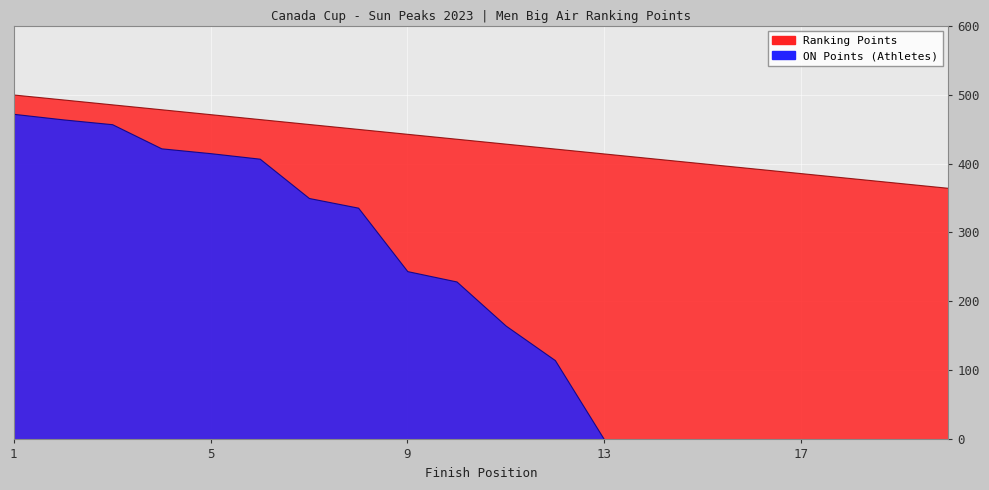

True or false: ON Points (Athletes) and Ranking Points cross at least once.

False